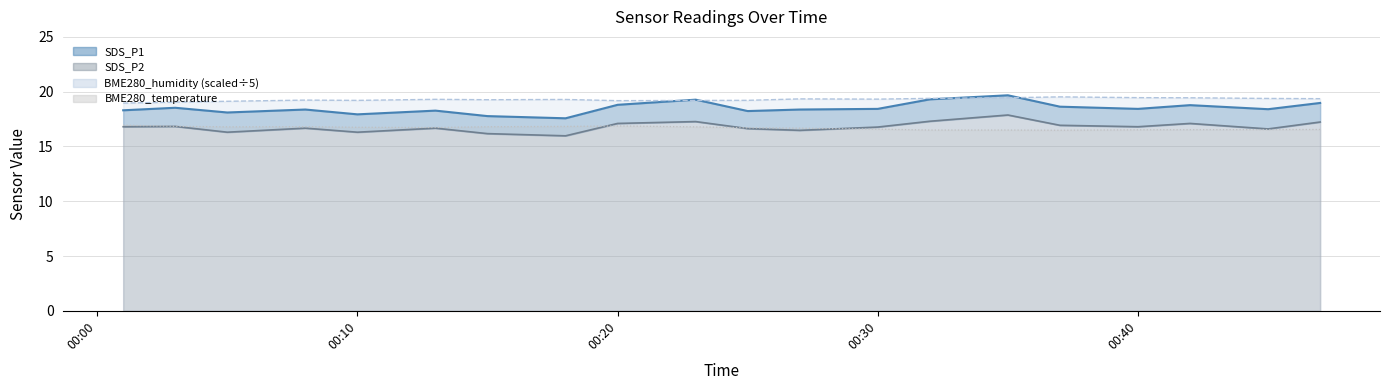

What is the value of the BME280_temperature line point at the 5th from the left?

16.8